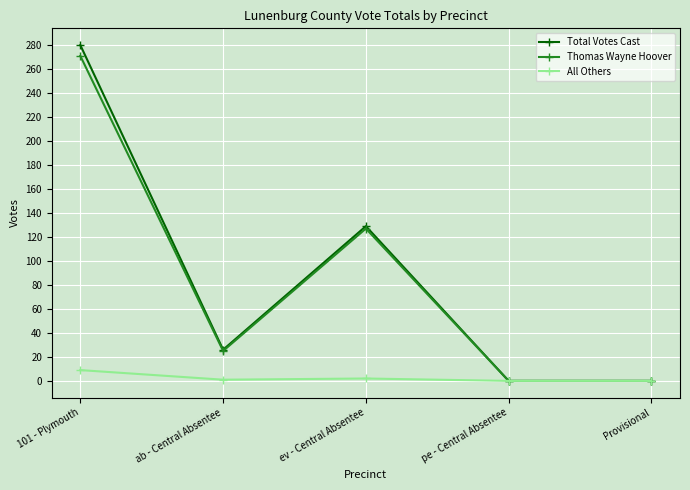

What is the difference between the second highest and second lowest values in the Thomas Wayne Hoover series?

127